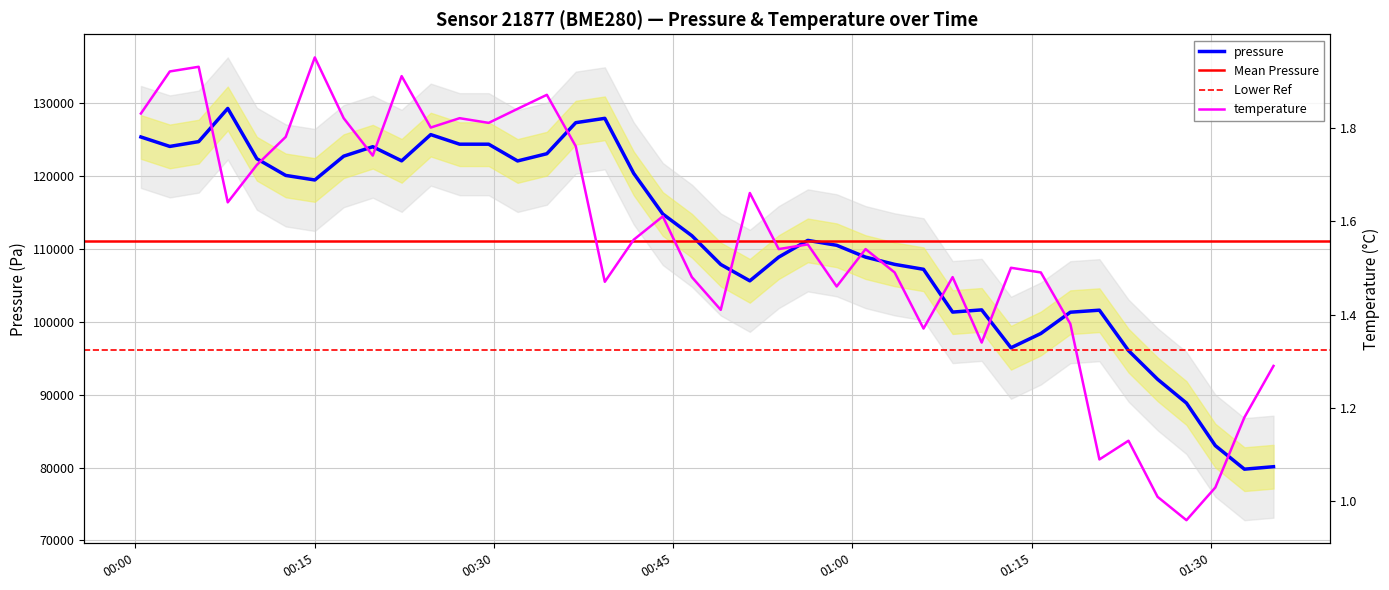

What is the value of the pressure point at the 23rd from the left?

108875.1